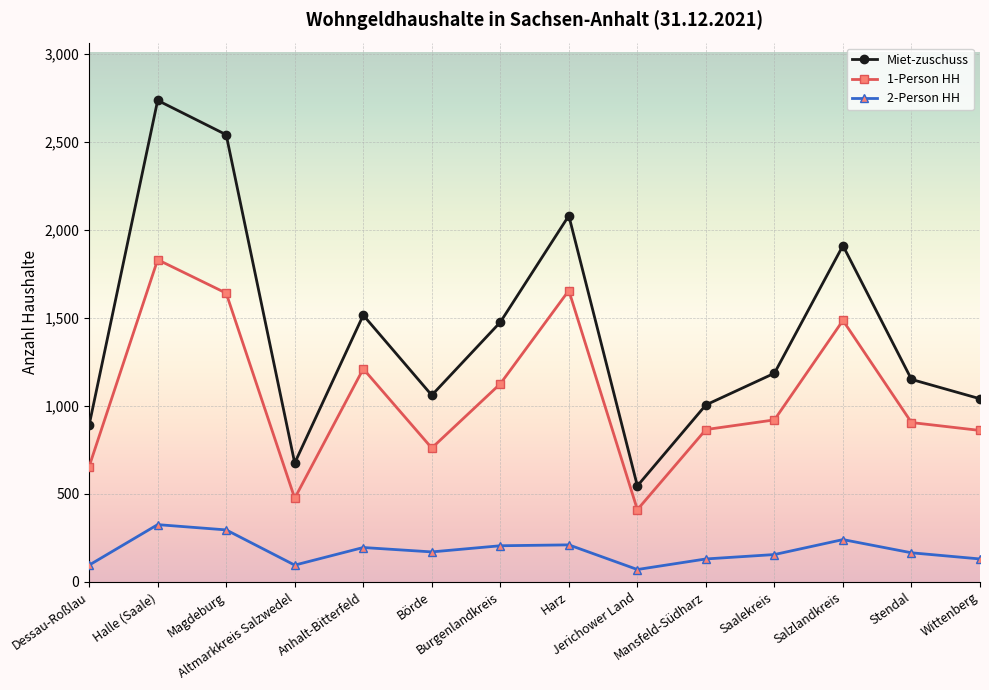

What is the label of the 5th point from the left?

Anhalt-Bitterfeld